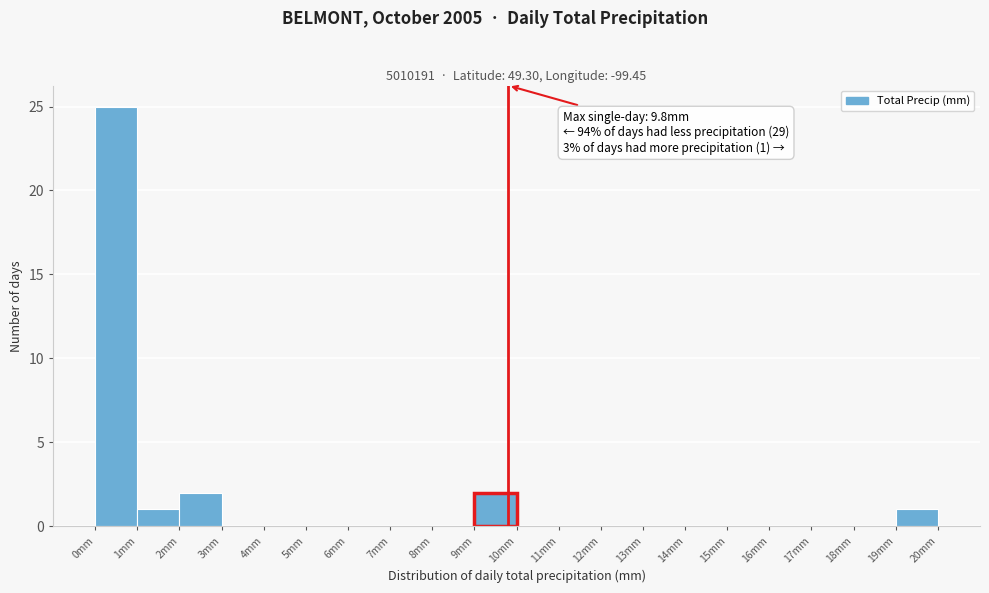

Which range on the x-axis has the tallest bar?

0 to 1